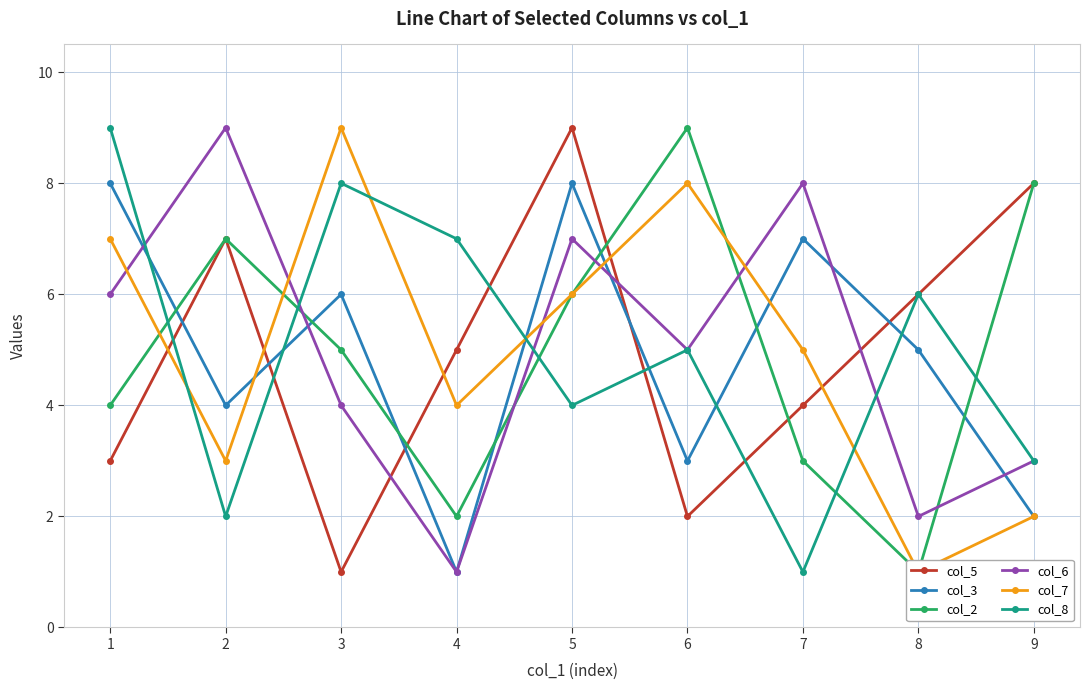

Does the chart have visible grid lines?

Yes